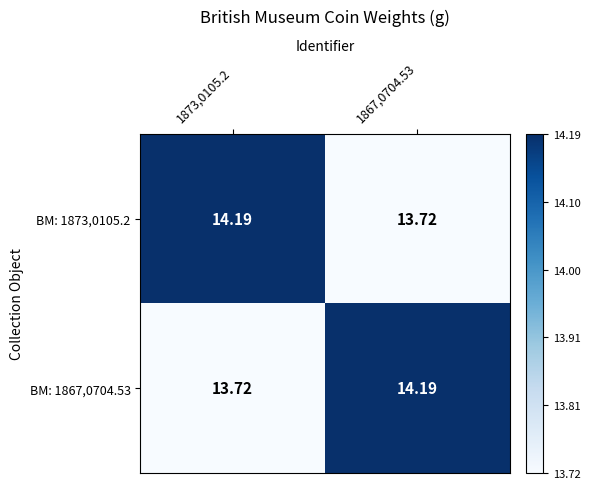

How many values in the BM: 1867,0704.53 series exceed 14?

1